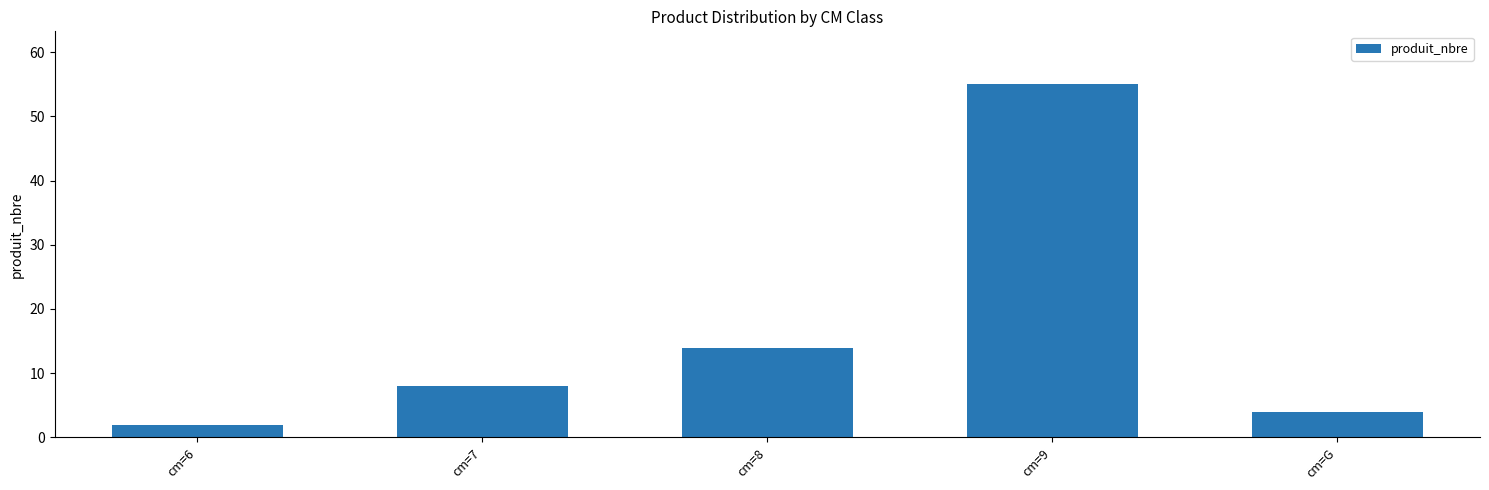

What is the label of the 2nd bar from the right?

cm=9